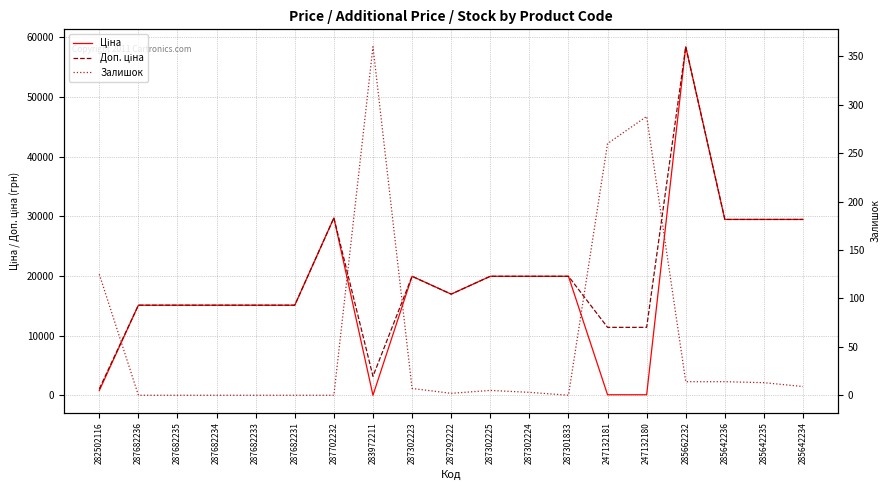

Rank the categories by Ціна value from lowest to highest.

283972211, 247132181, 247132180, 282502116, 287682236, 287682235, 287682234, 287682233, 287682231, 287292222, 287302223, 287302225, 287302224, 287301833, 285642236, 285642235, 285642234, 287702232, 285662232